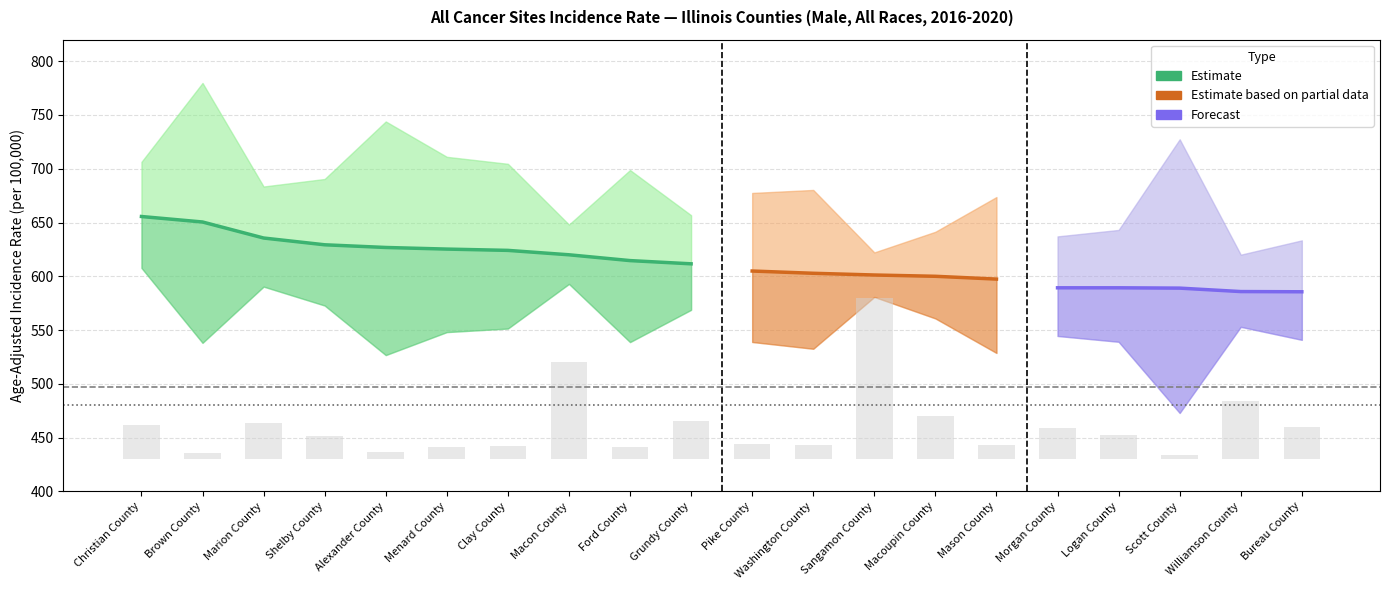

What is the sum of all Average Annual Count values?

2914.0